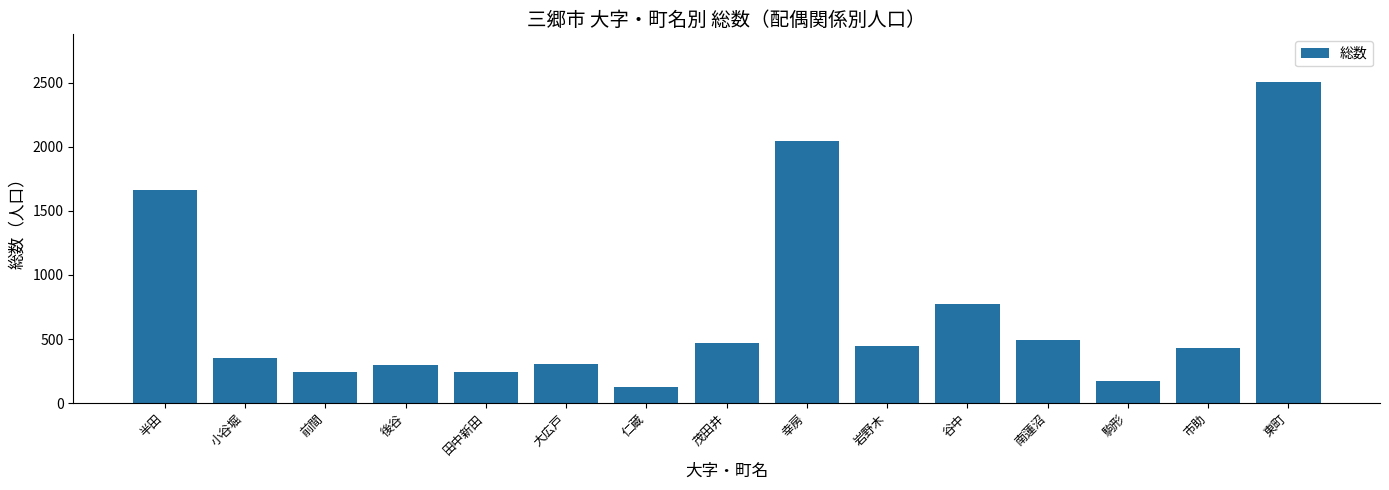

Which category has the highest value across all series?

東町